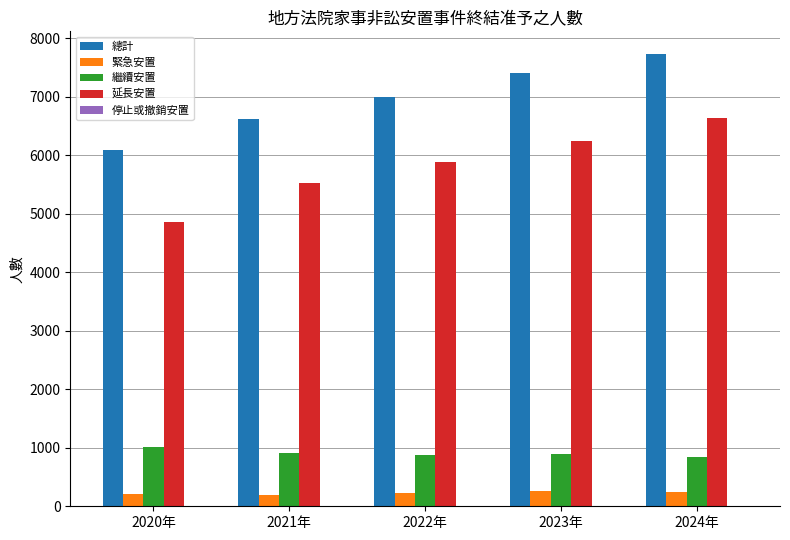

Which series has the largest total across all categories?

總計